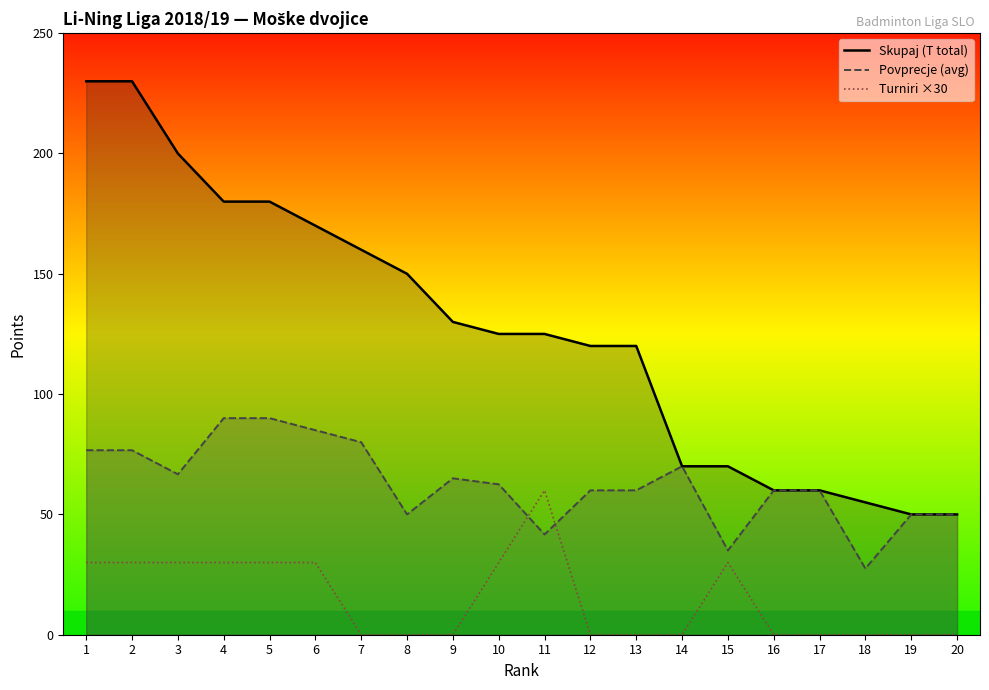

What value does the Skupaj (T total) series have at 16?

60.0